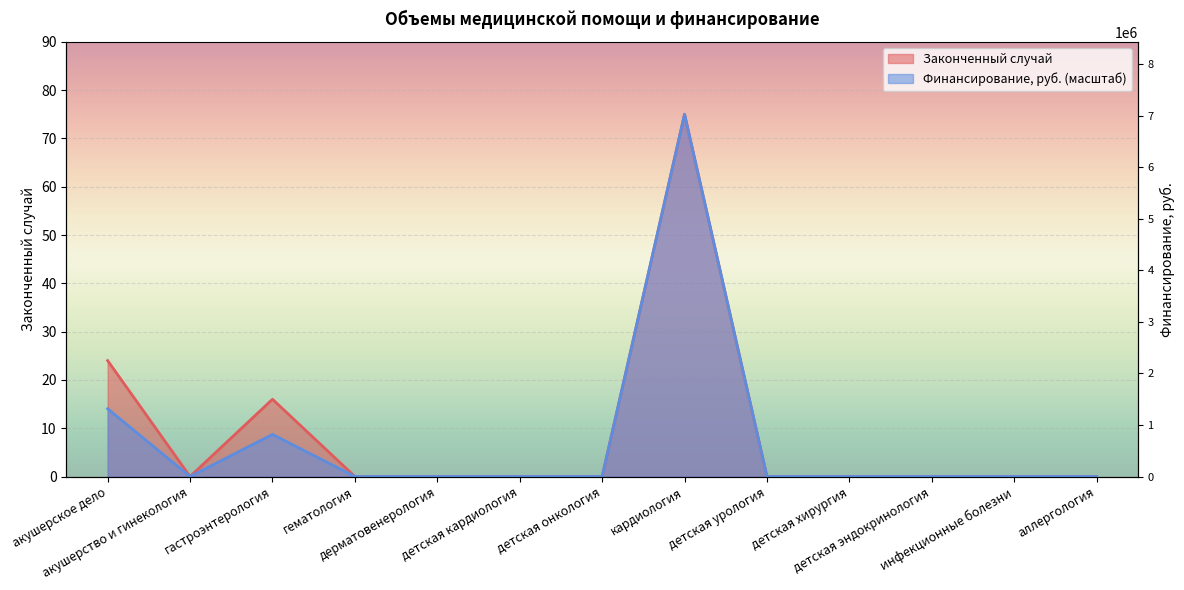

At which category does the chart reach its minimum across all series?

акушерство и гинекология